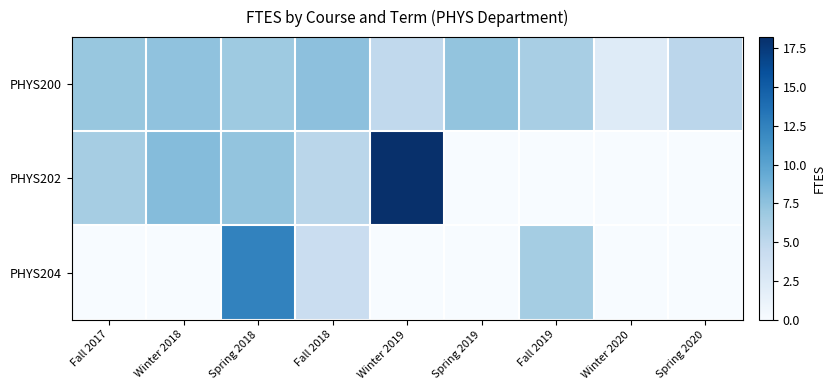

Reading left to right, extract all data points from this chart.

PHYS200: Fall 2017=7.1	Winter 2018=7.5	Spring 2018=6.8	Fall 2018=7.6	Winter 2019=4.8	Spring 2019=7.3	Fall 2019=6.2	Winter 2020=2.2	Spring 2020=5.2
PHYS202: Fall 2017=6.3	Winter 2018=8.0	Spring 2018=7.3	Fall 2018=5.2	Winter 2019=18.2	Spring 2019=0.0	Fall 2019=0.0	Winter 2020=0.0	Spring 2020=0.0
PHYS204: Fall 2017=0.0	Winter 2018=0.0	Spring 2018=12.4	Fall 2018=4.1	Winter 2019=0.0	Spring 2019=0.0	Fall 2019=6.4	Winter 2020=0.0	Spring 2020=0.0